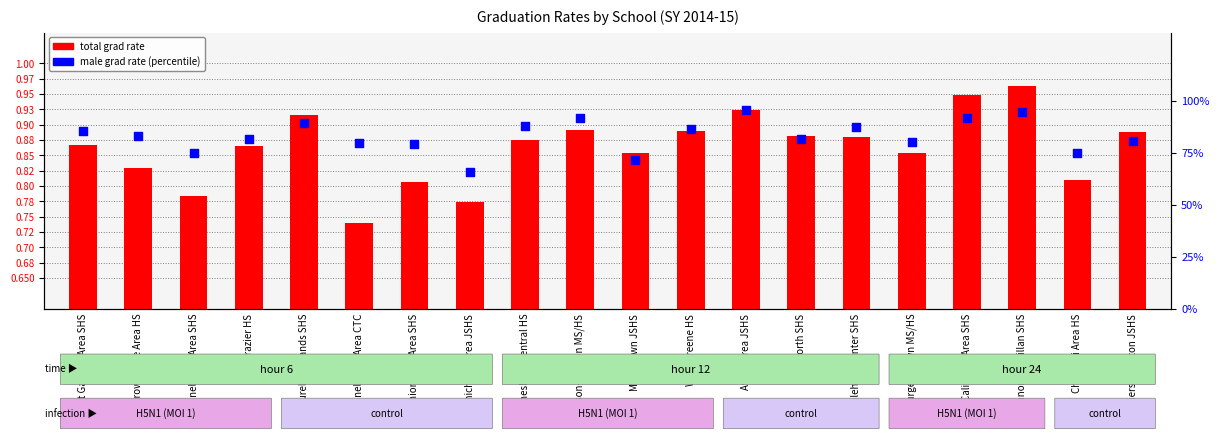

At how many categories does at least one series exceed 72?

18